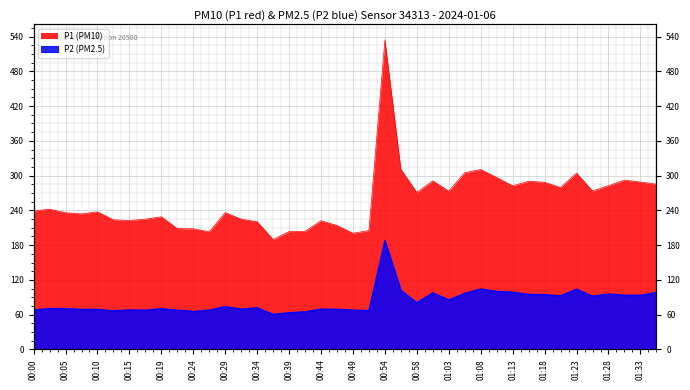

What are all the series names shown in the legend?

P1, P2